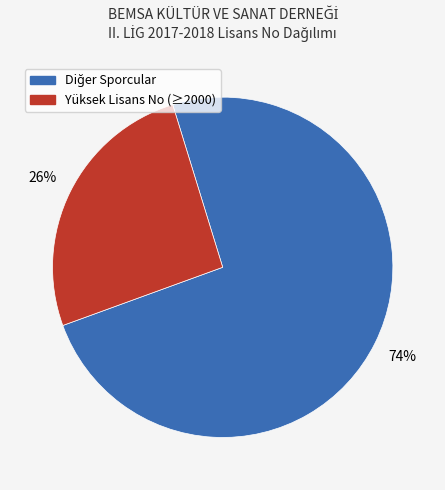

Is there a majority slice in this chart?

Yes